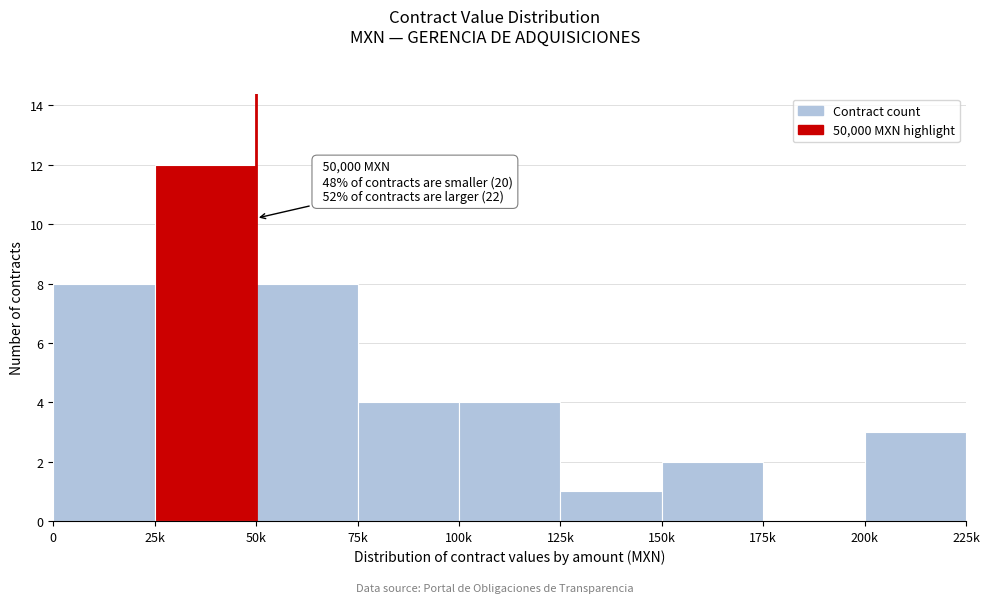

Reading left to right, what are all the values shown in this chart?

0=8	25k=12	50k=8	75k=4	100k=4	125k=1	150k=2	175k=0	200k=3